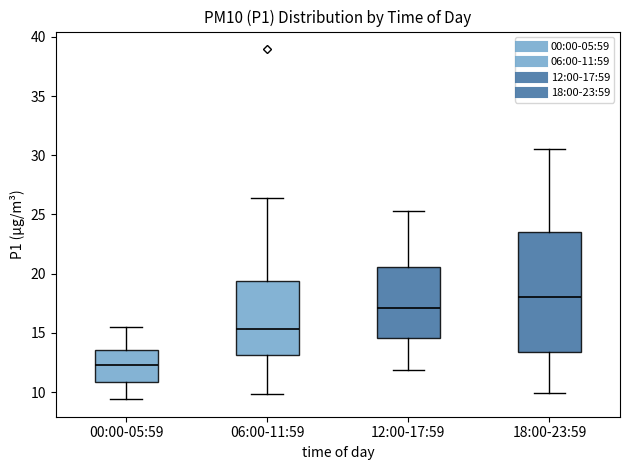

Which box is the tallest, from its lower edge to its upper edge?

18:00-23:59